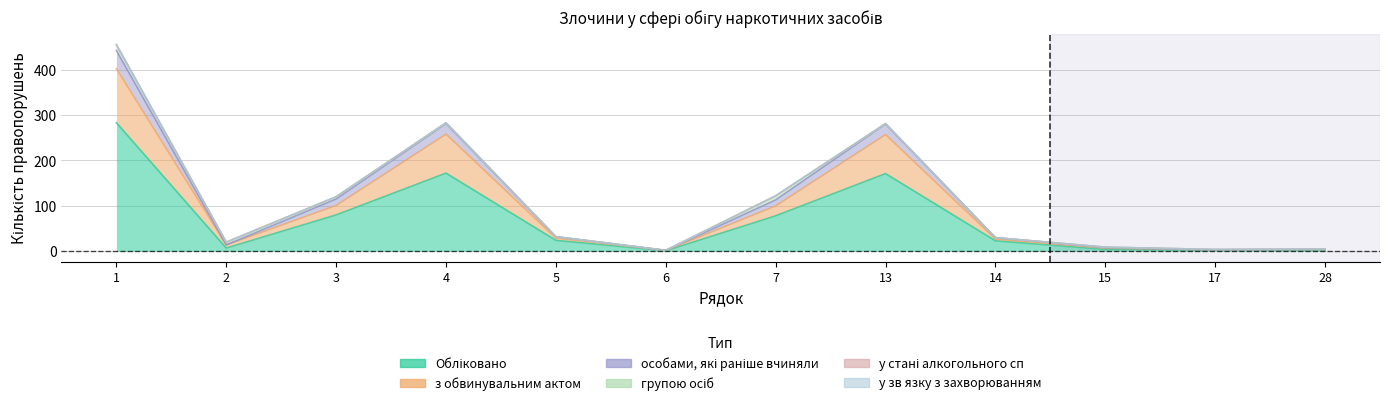

True or false: особами, які раніше вчиняли has more than 2 interior local peaks.

False